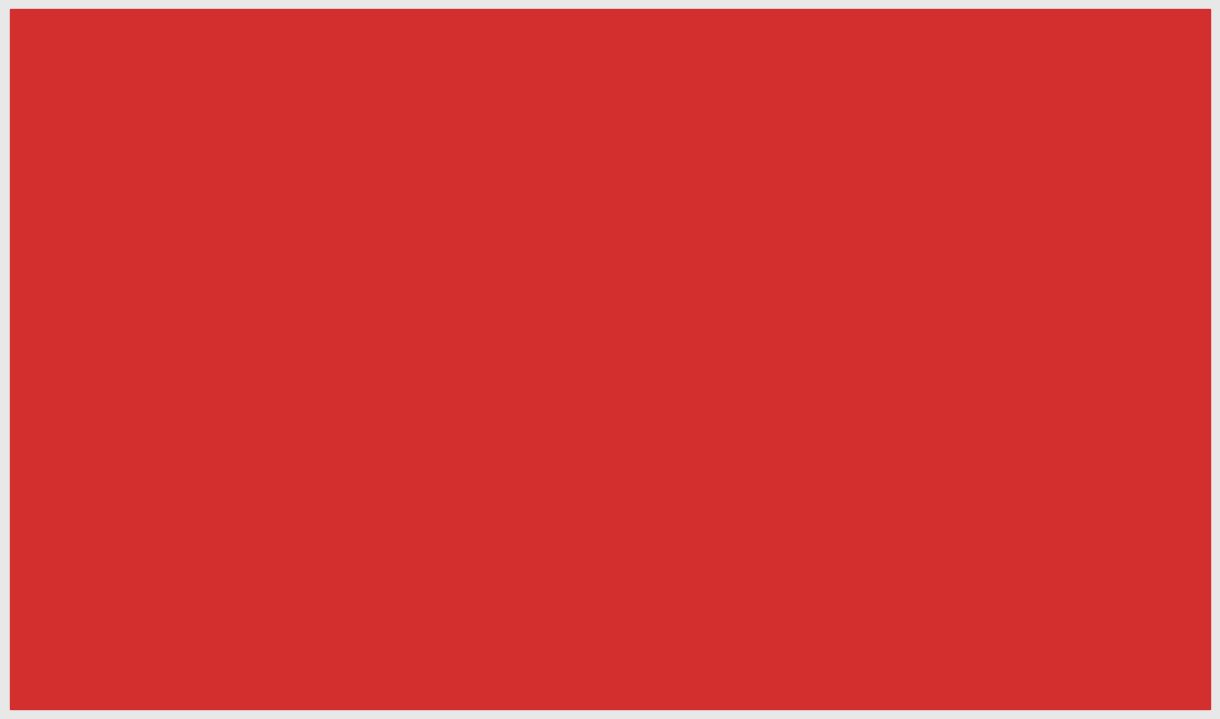

What is the spread (max minus min) of values at ДОХОДЫ ОТ
ИСПОЛЬЗОВАНИЯ
ИМУЩЕСТВА?

549358.0